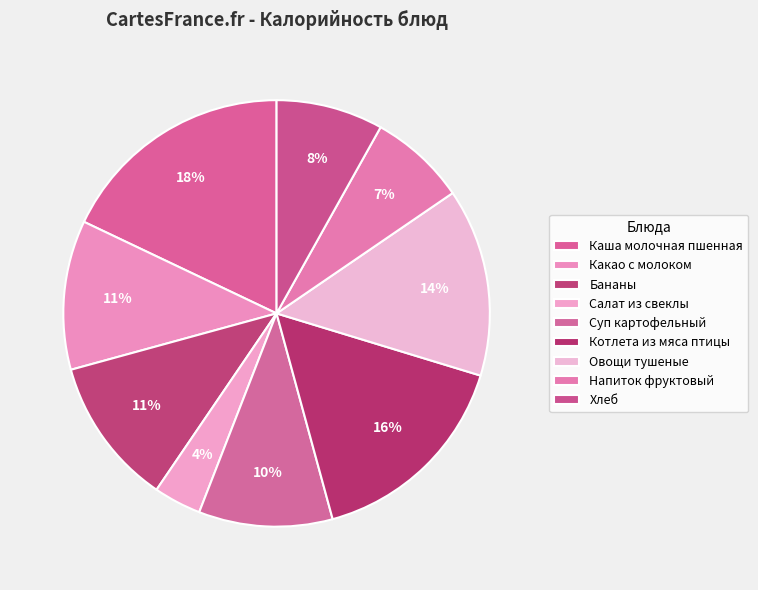

To the nearest percent, what percentage of the pie is Каша молочная пшенная?

18%